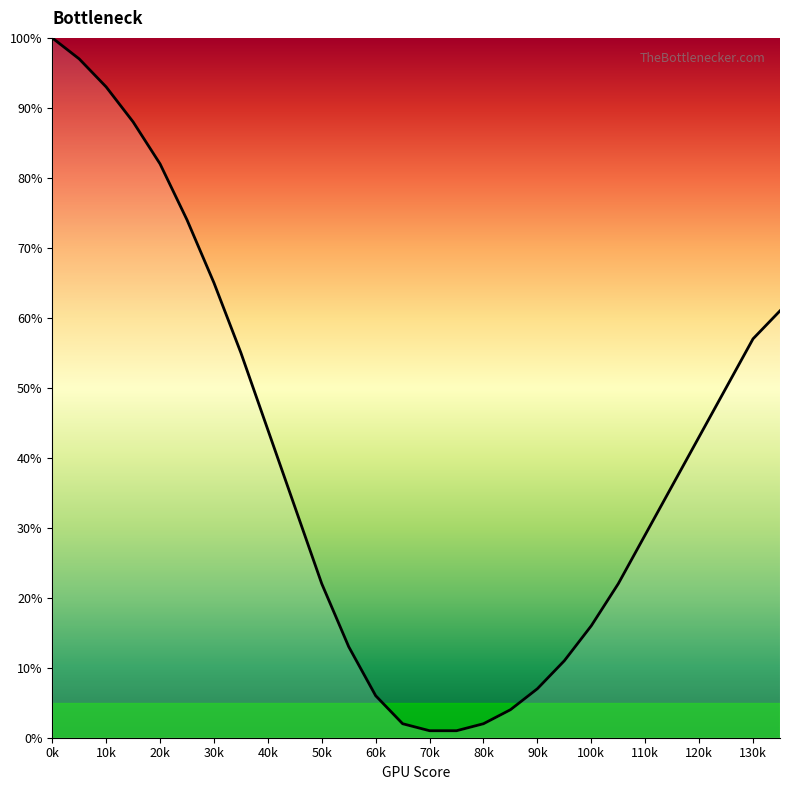

What is the difference between the maximum and minimum values?

99